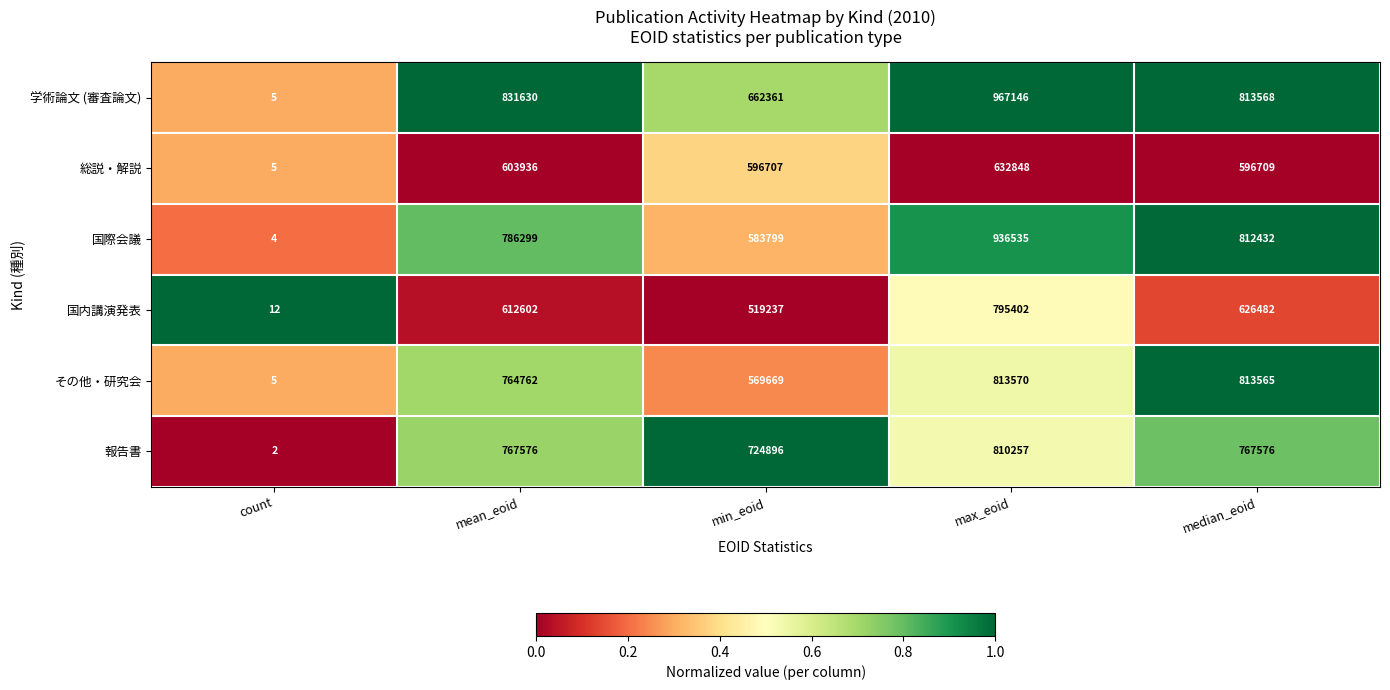

Between mean_eoid and median_eoid, which series saw the biggest shift?

その他・研究会